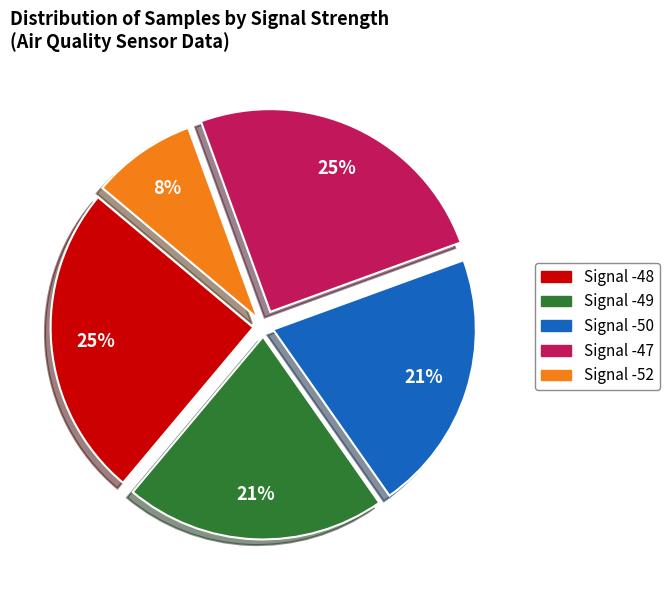

Is there a majority slice in this chart?

No